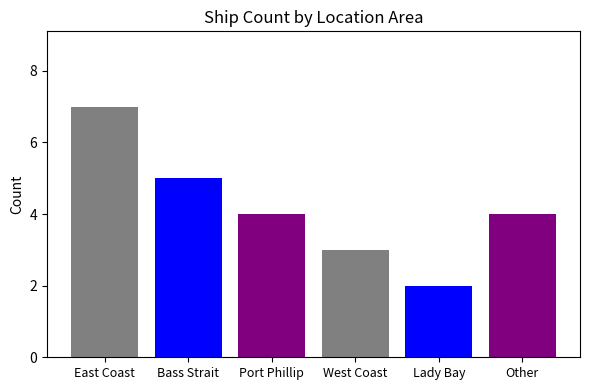

Reading right to left, list all the values displayed in this chart.

Other=4	Lady Bay=2	West Coast=3	Port Phillip=4	Bass Strait=5	East Coast=7